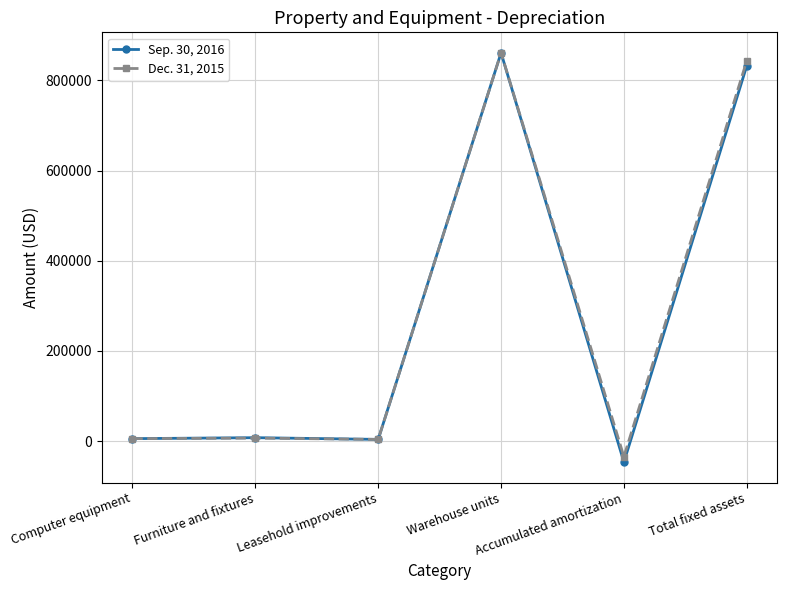

Rank the series by their average value, from highest to lowest.

Dec. 31, 2015, Sep. 30, 2016